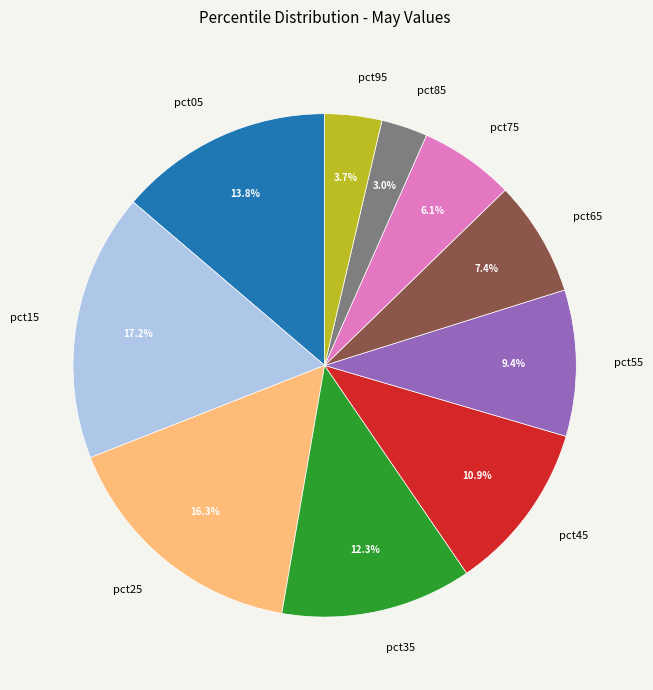

What percentage is the pct15 slice, to the nearest percent?

17%